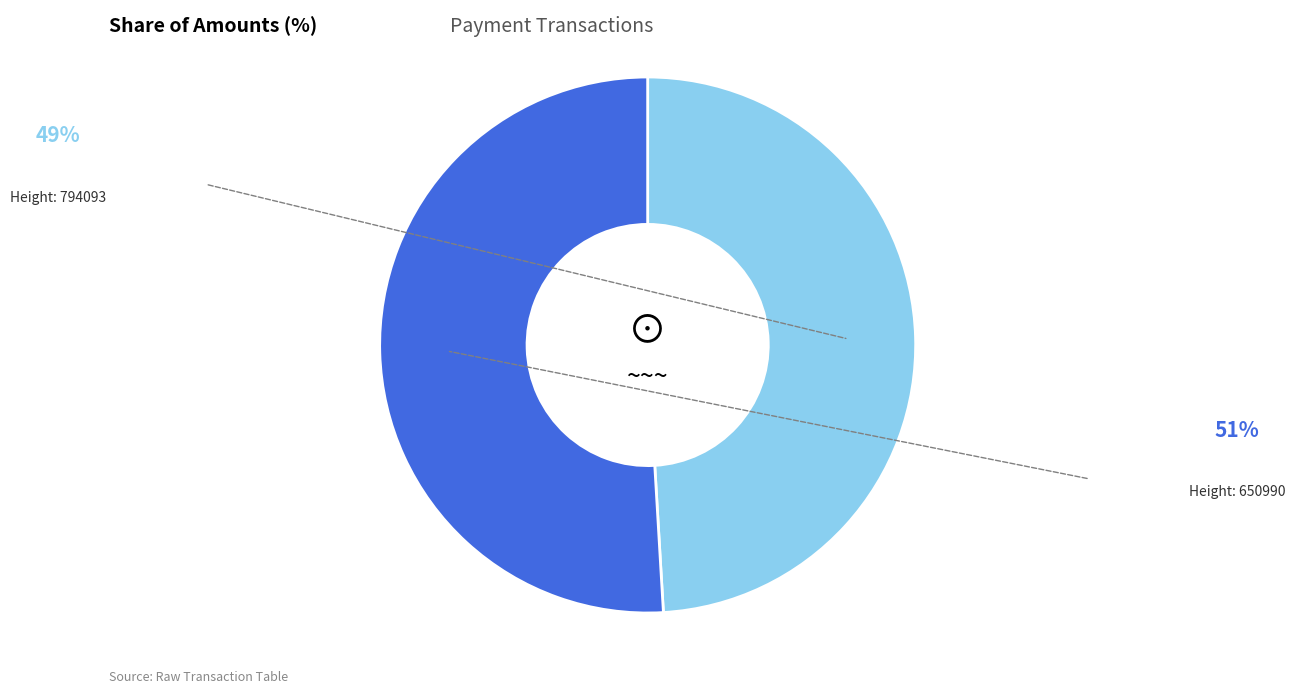

How many slices are in this pie chart?

2